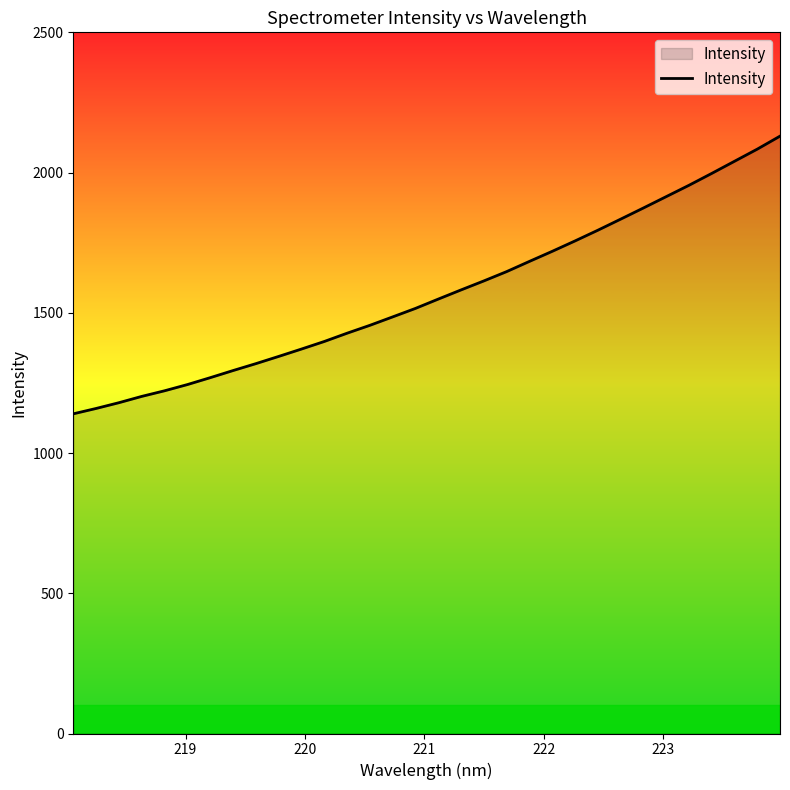

What is the smallest value displayed?

1139.8